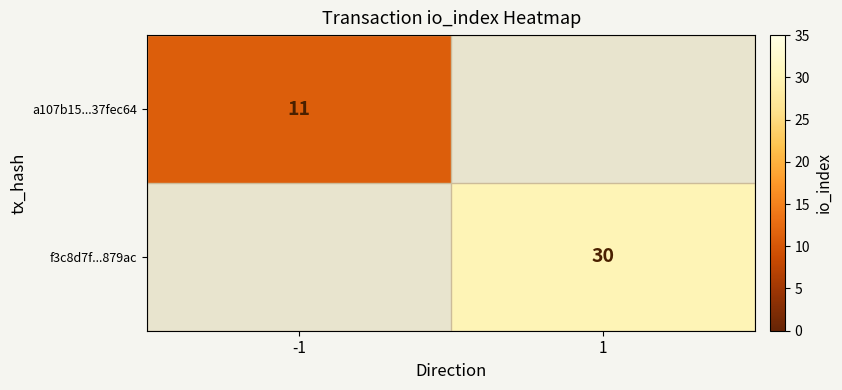

Is it true that f3c8d7f...879ac equals 30 at 1?

True